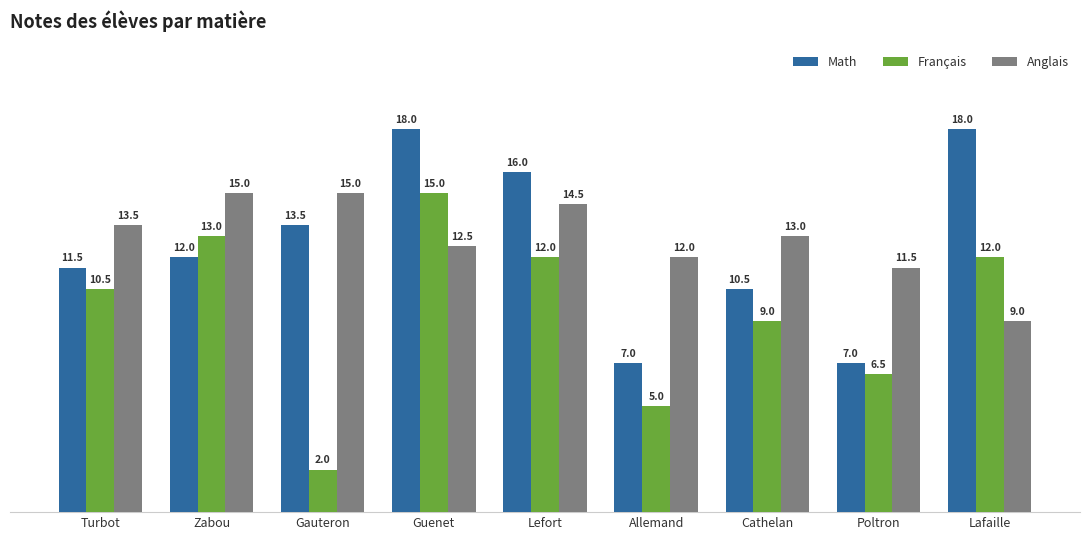

What is the value of the Français bar at the 8th from the left?

6.5